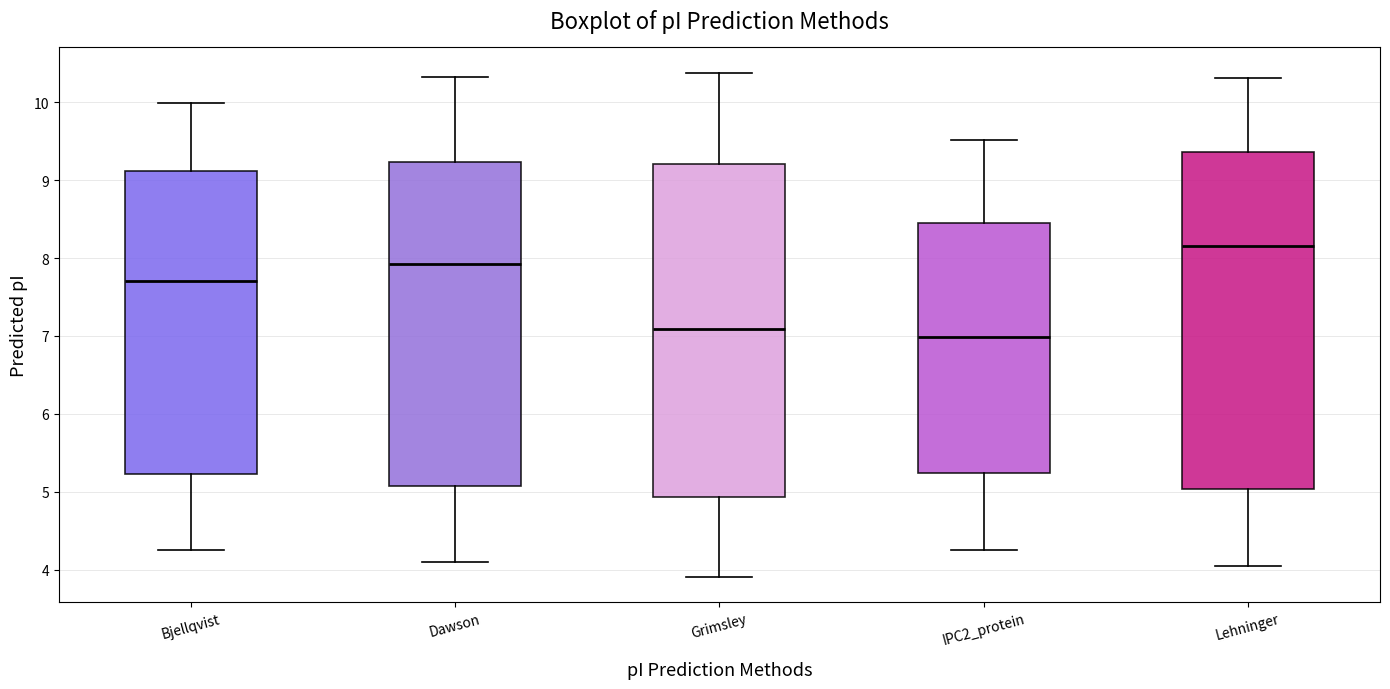

Which box has the highest median line?

Lehninger